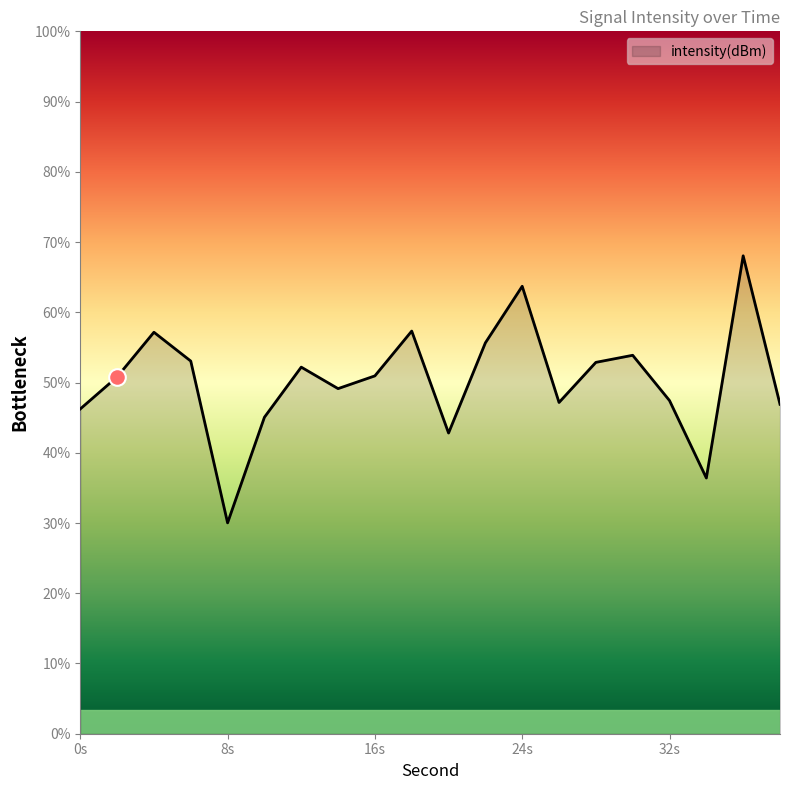

Reading right to left, extract all data points from this chart.

-113.0	-109.8	-114.5	-112.9	-111.9	-112.1	-112.9	-110.4	-111.7	-113.6	-111.4	-112.4	-112.6	-112.2	-113.2	-115.5	-112.0	-111.4	-112.4	-113.1